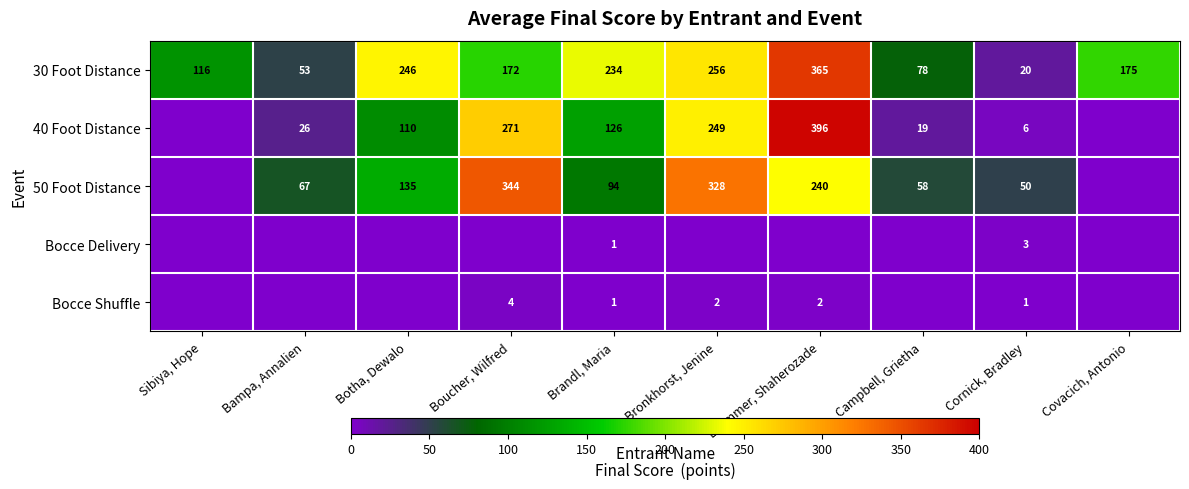

What is the total value across all series at Campbell, Grietha?

155